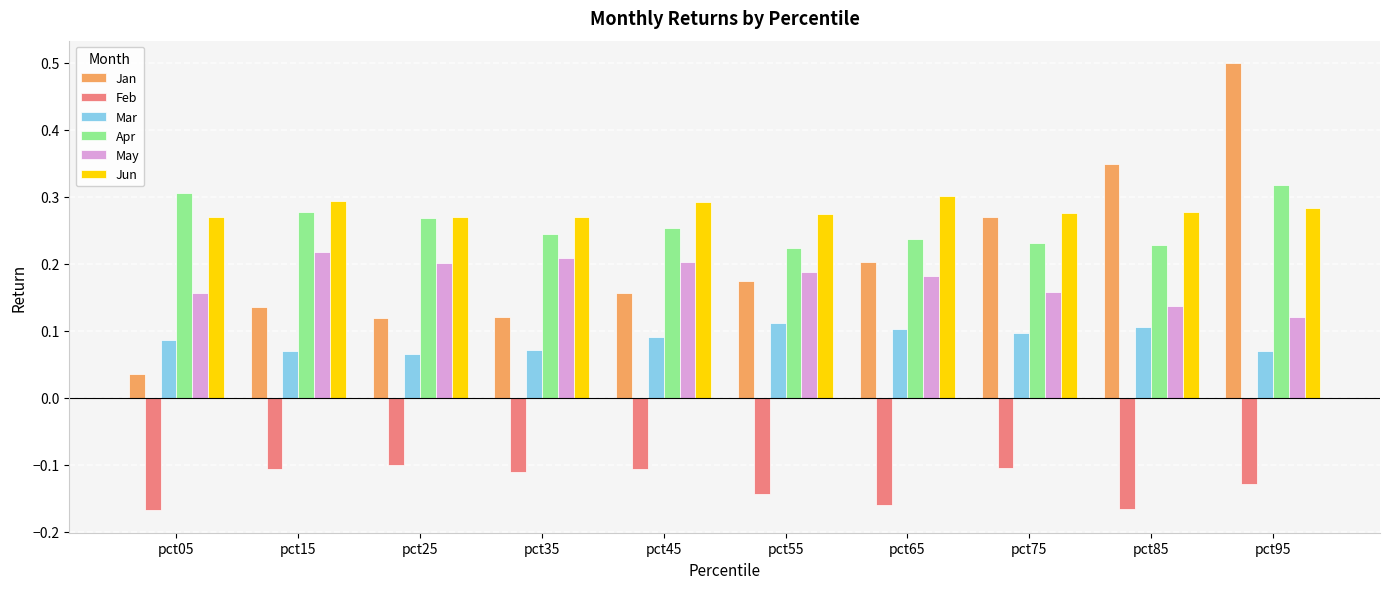

What is the spread (max minus min) of values at pct45?

0.4